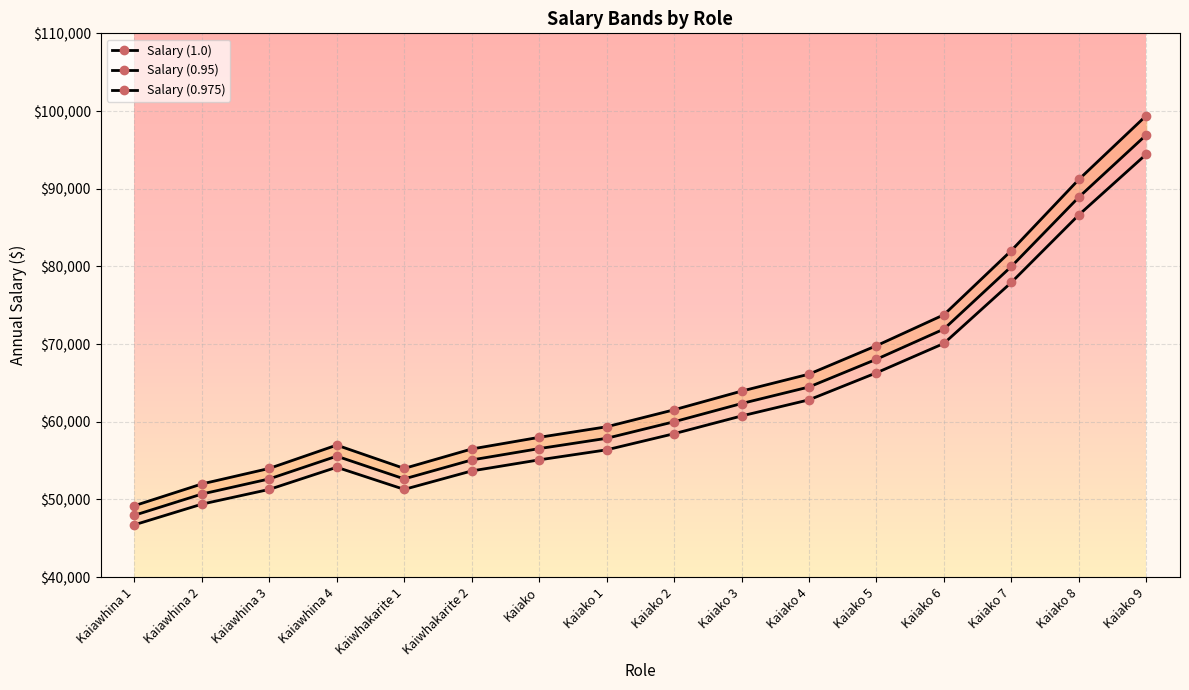

What is the value of the Salary (0.975) point at the 12th from the left?

68049.1